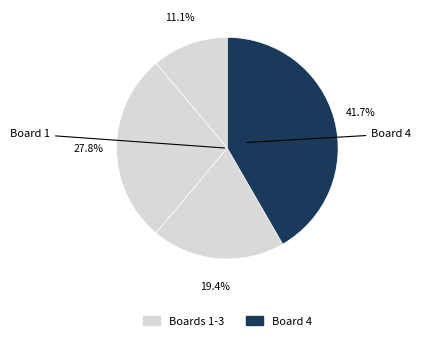

To the nearest percent, what is the average slice percentage?

25%